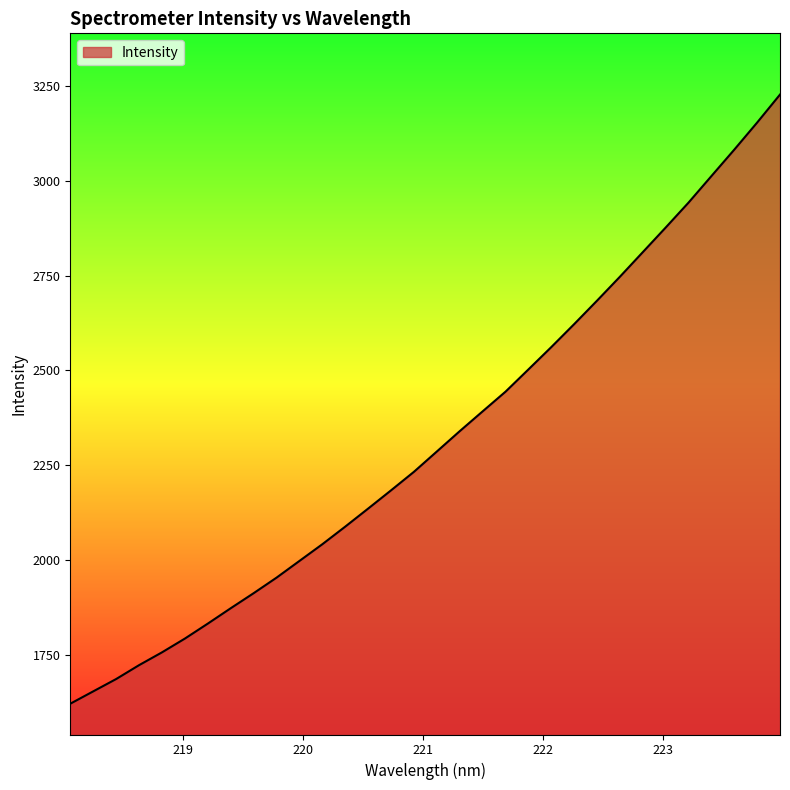

What is the difference between the maximum and minimum values?

1604.9